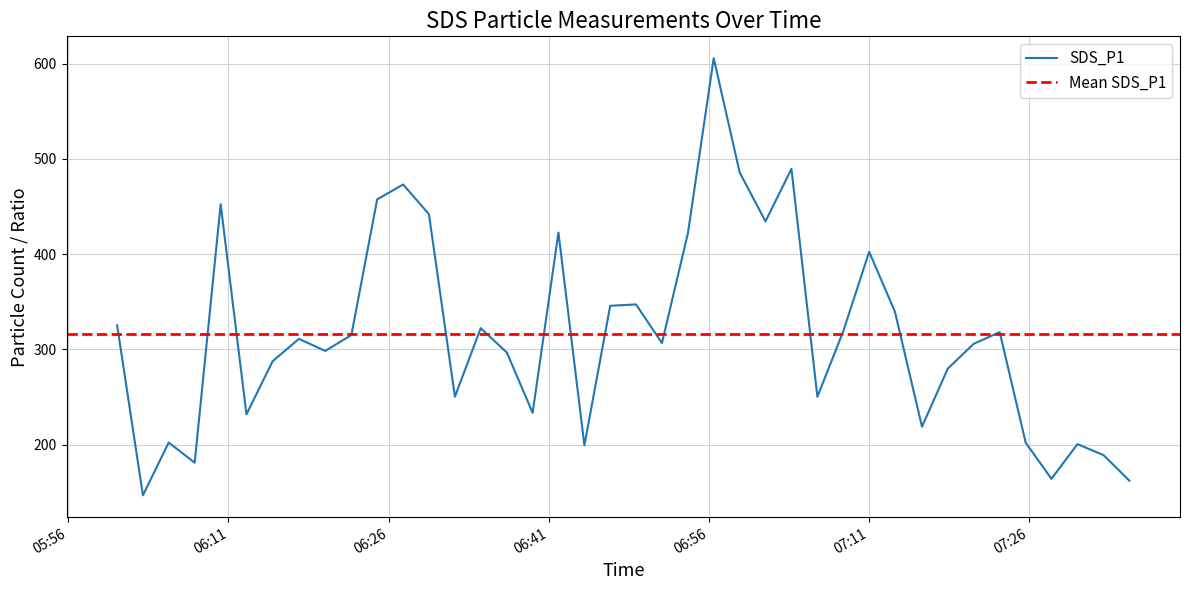

Which has a higher value, 2023/08/11 06:10:16 or 2023/08/11 07:35:25?

2023/08/11 06:10:16